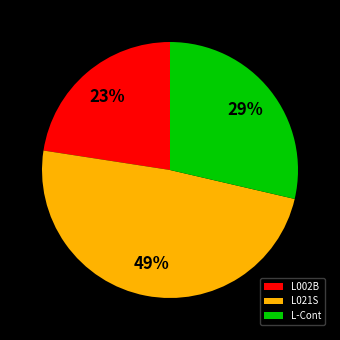

Is it true that L021S is 49% of the pie?

True